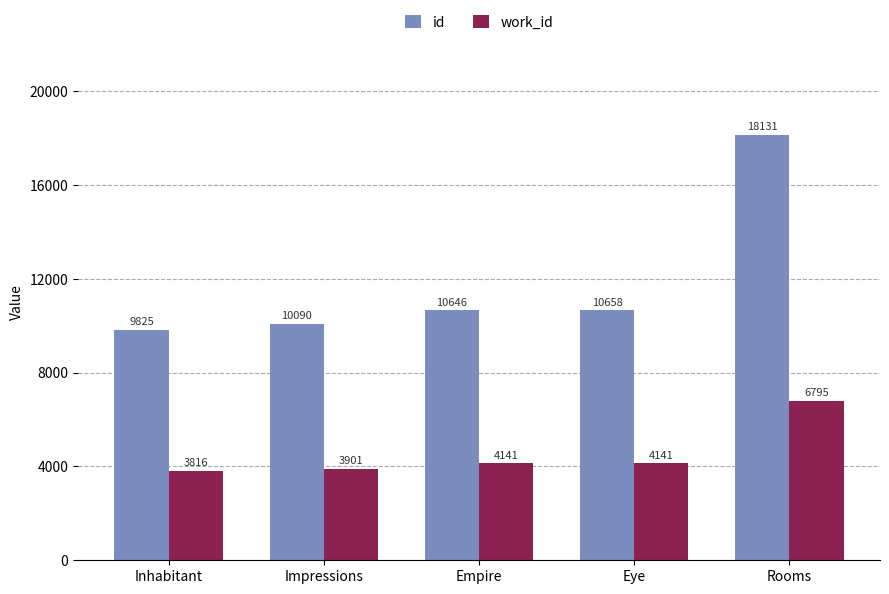

What are all the series names shown in the legend?

id, work_id